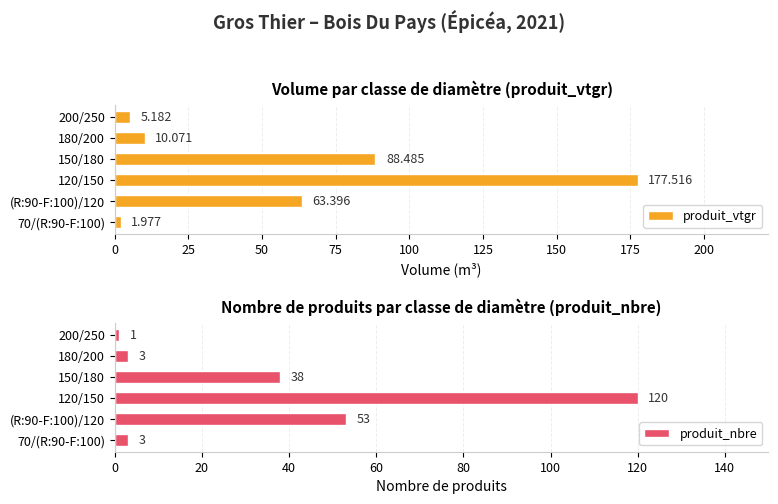

The value of produit_nbre at 150/180 is 38. True or false?

True